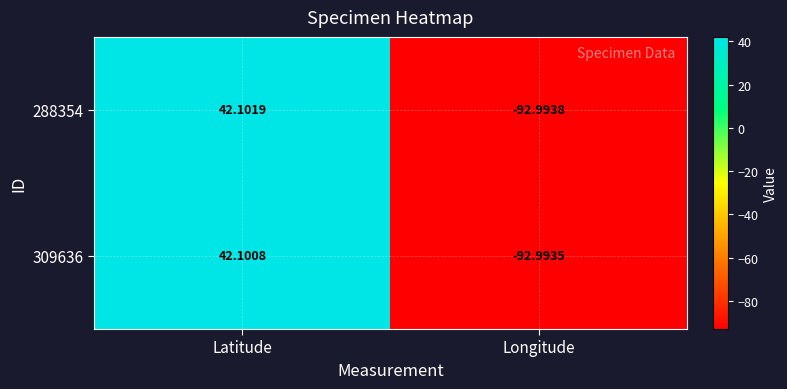

Where does the 288354 series first go above 42?

Latitude